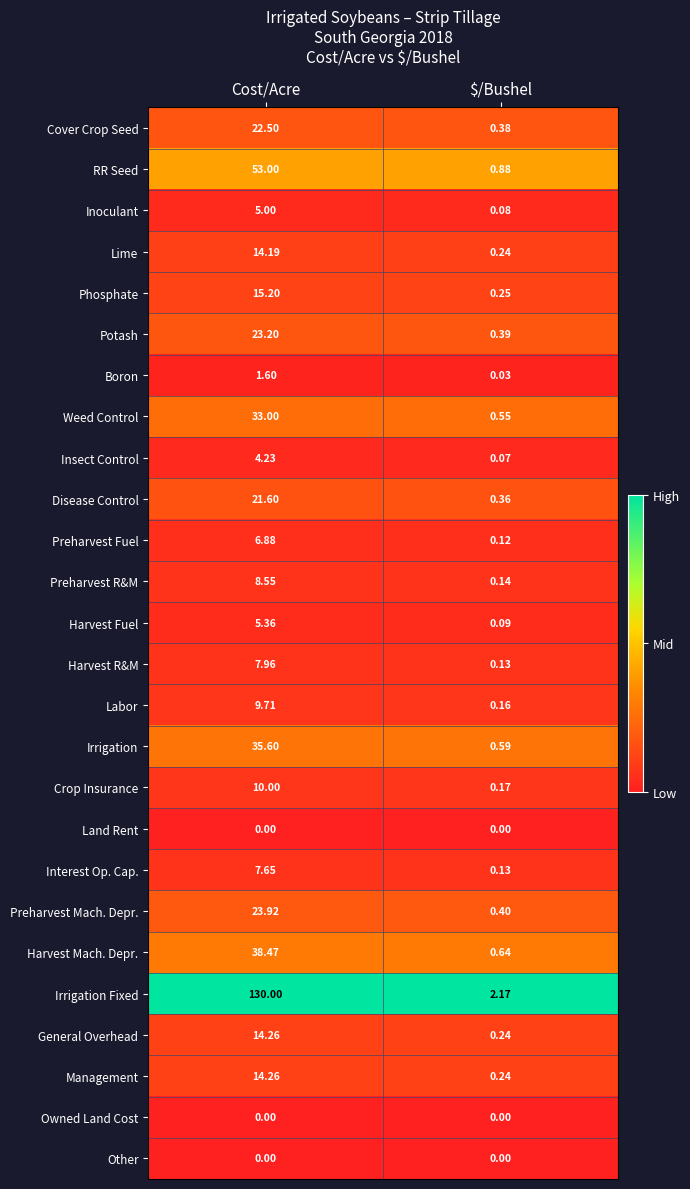

Which category has the lowest value in the Harvest Fuel series?

$/Bushel